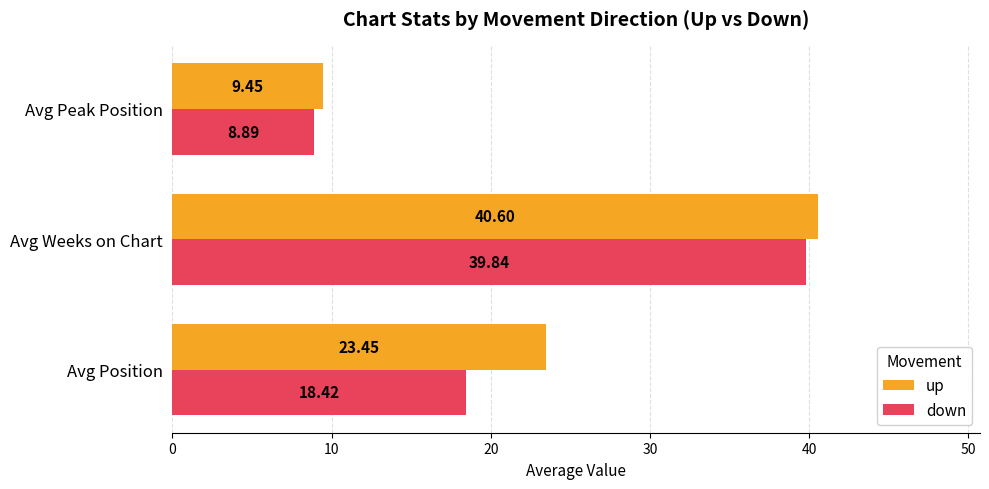

Rank the series at Avg Weeks on Chart from highest to lowest value.

up, down